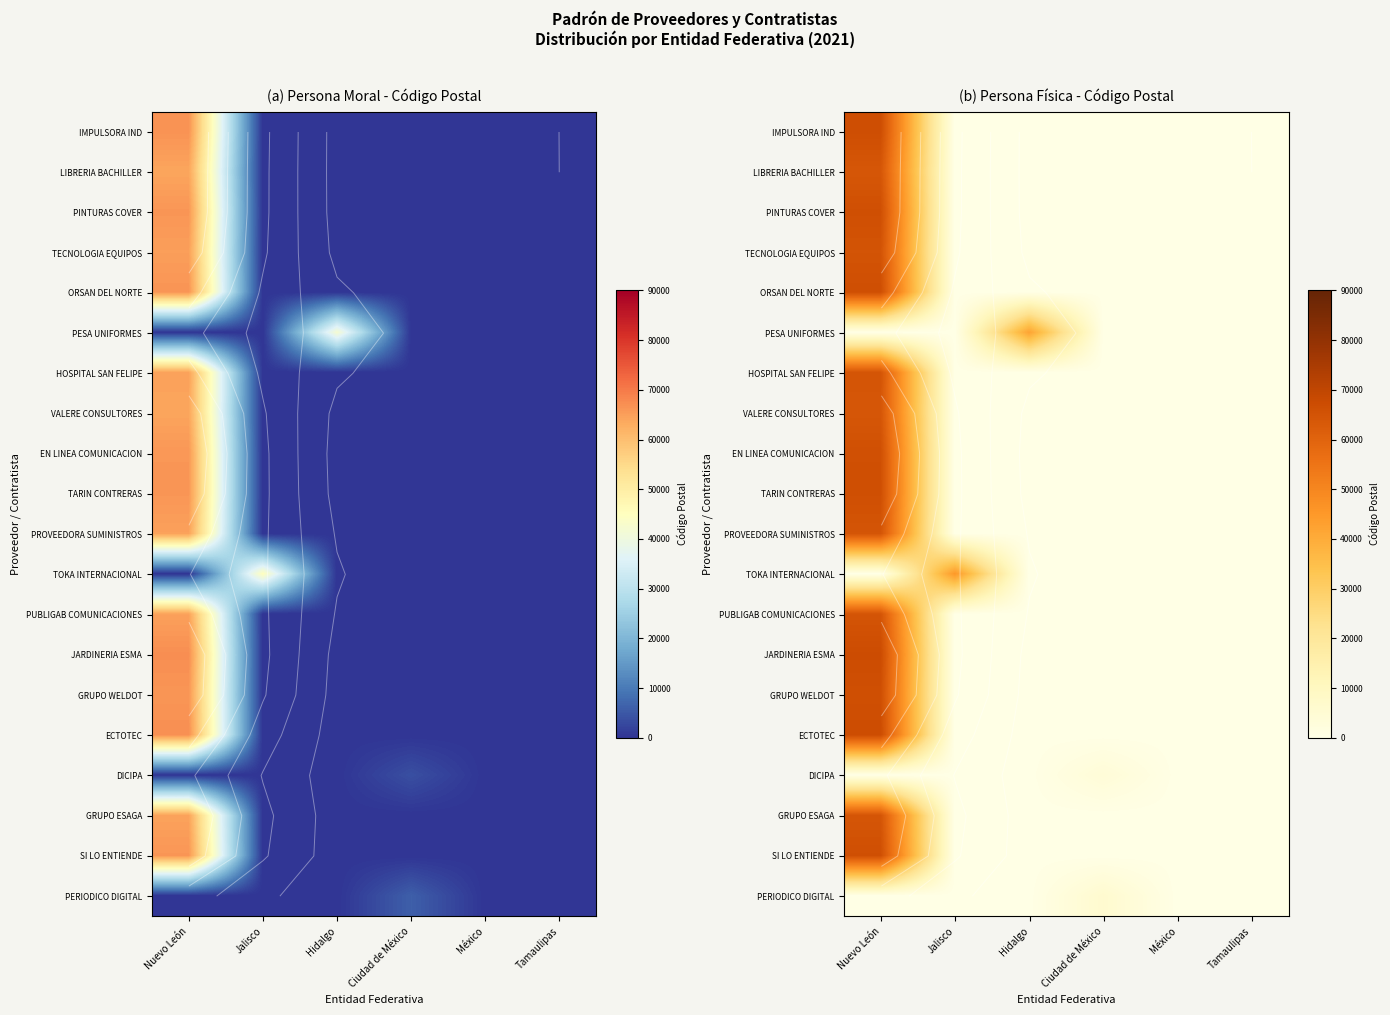

Between Hidalgo and Jalisco, which is larger?

Hidalgo